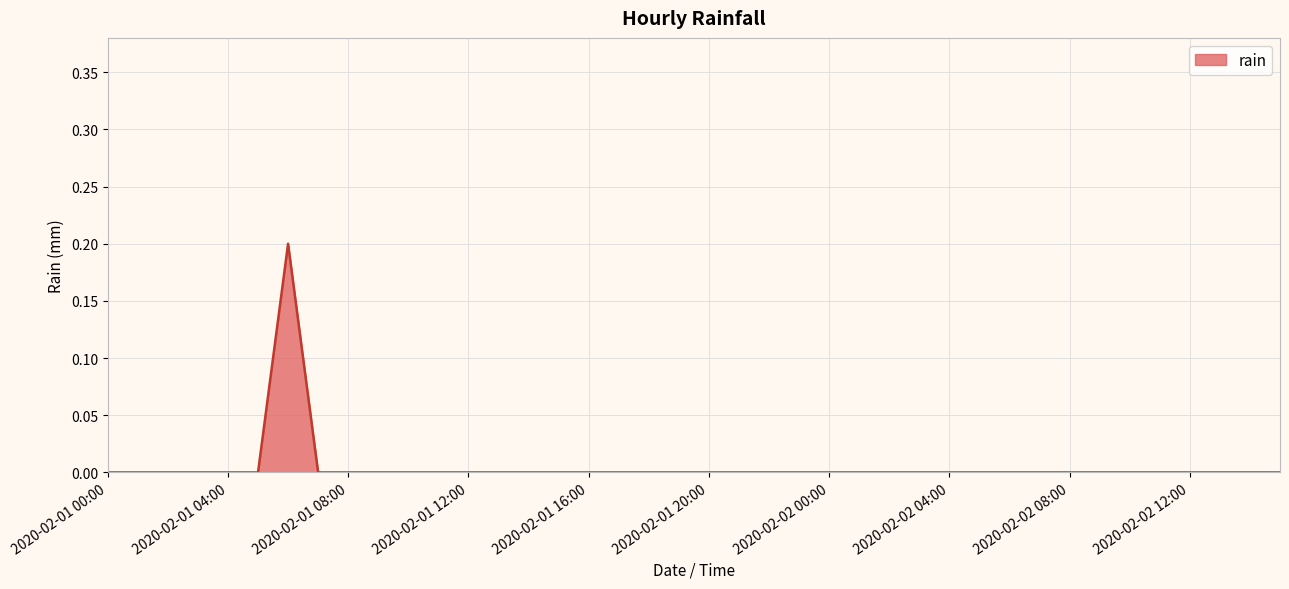

How many interior local peaks (higher than both neighbors) does the data have?

1